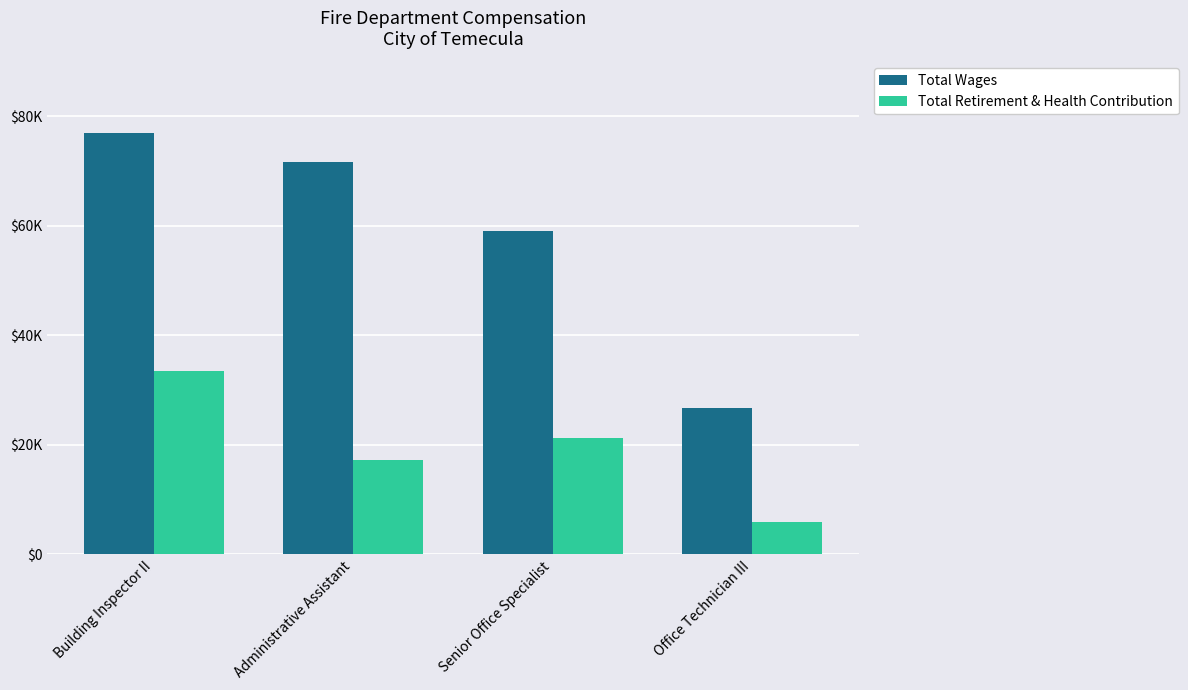

What is the average value of the Total Wages series?

58579